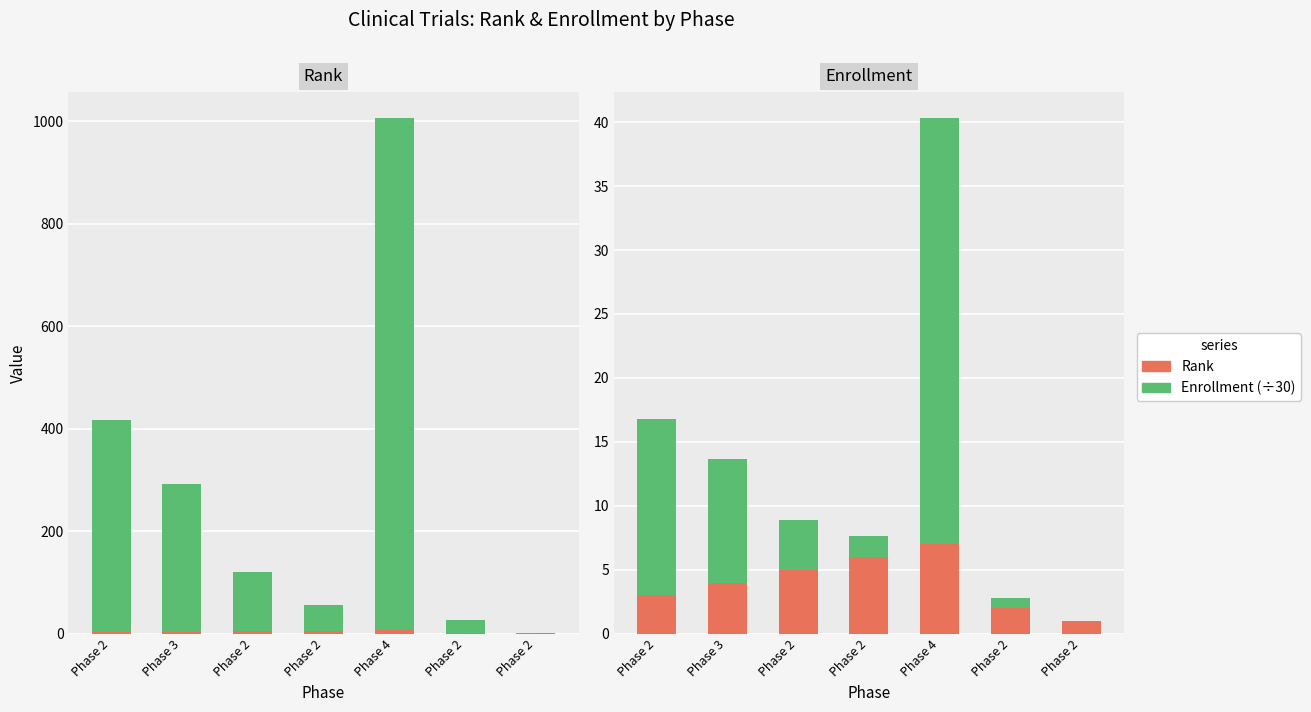

What is the label of the 6th bar from the right?

Phase 3